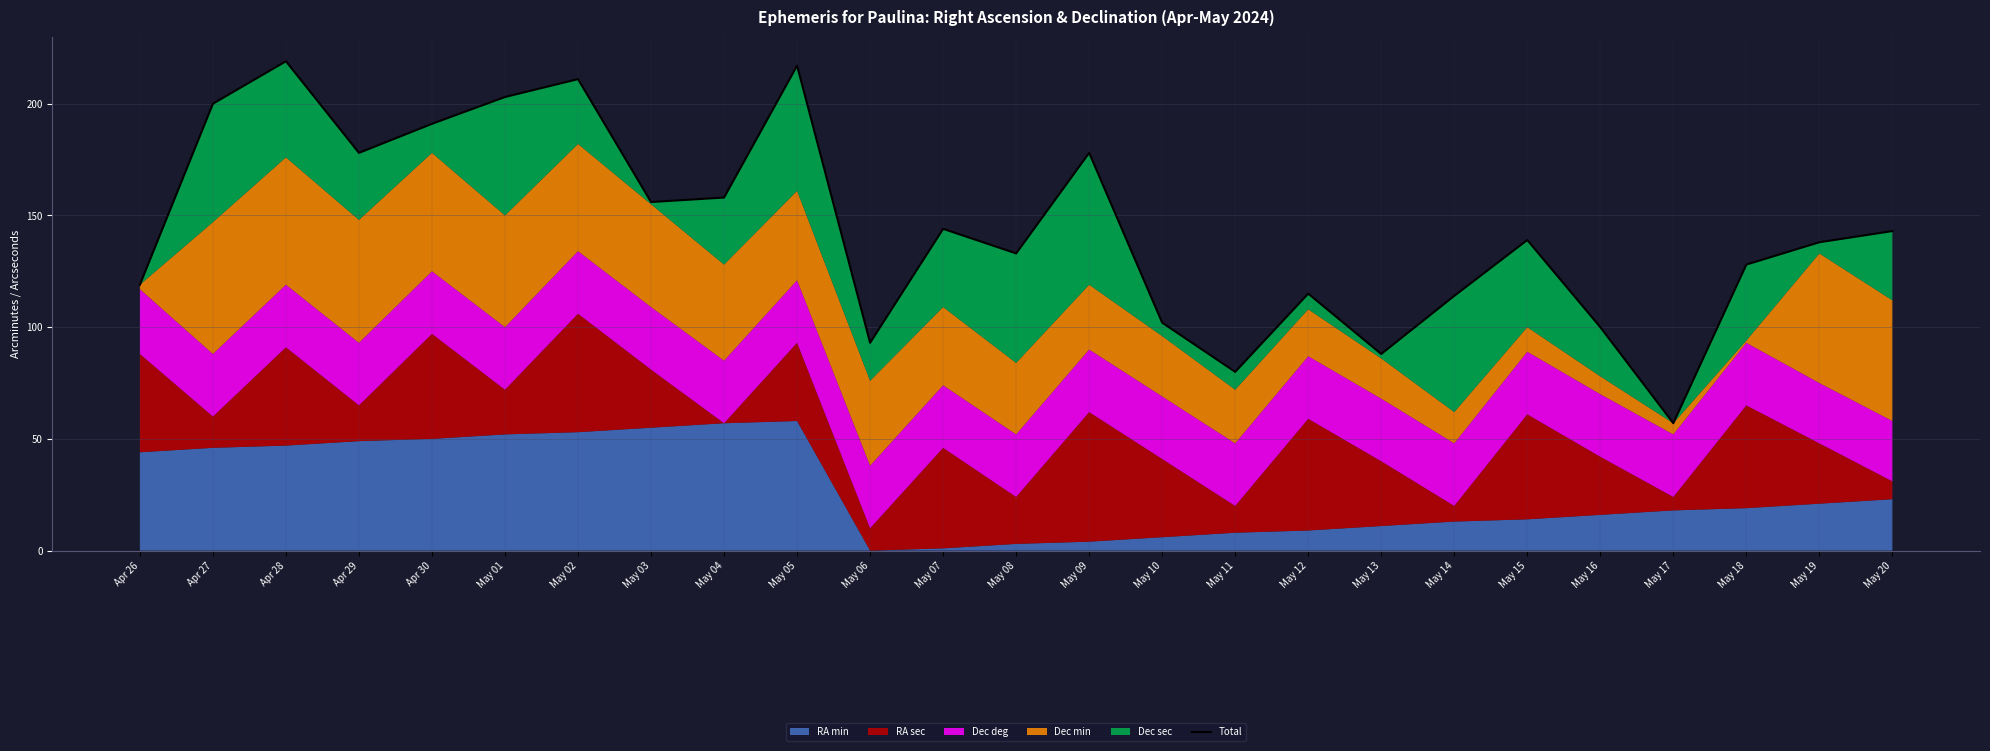

True or false: the data shows 100 at May 04.

False